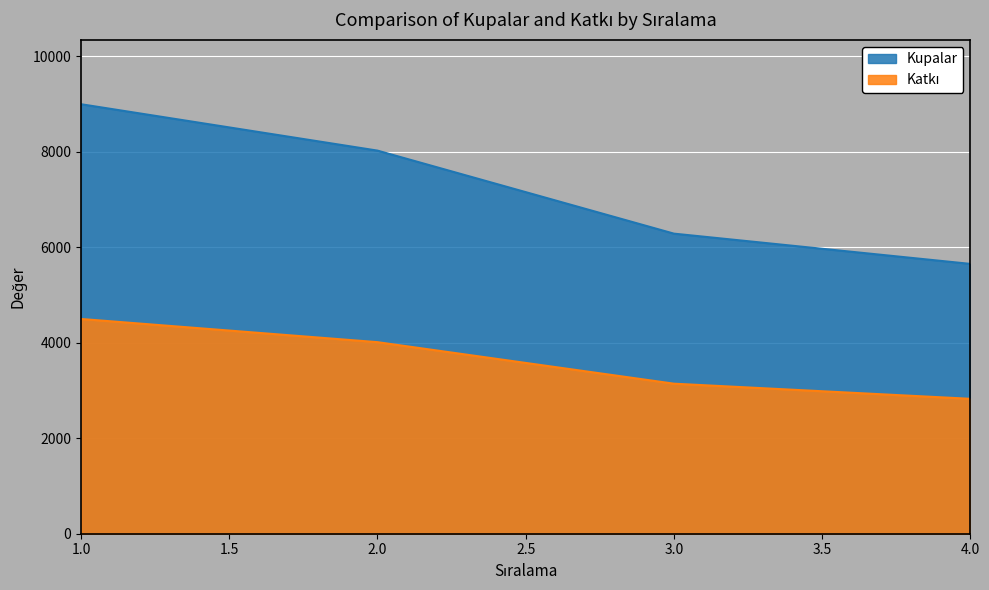

Does the chart display data point markers on the line(s)?

No